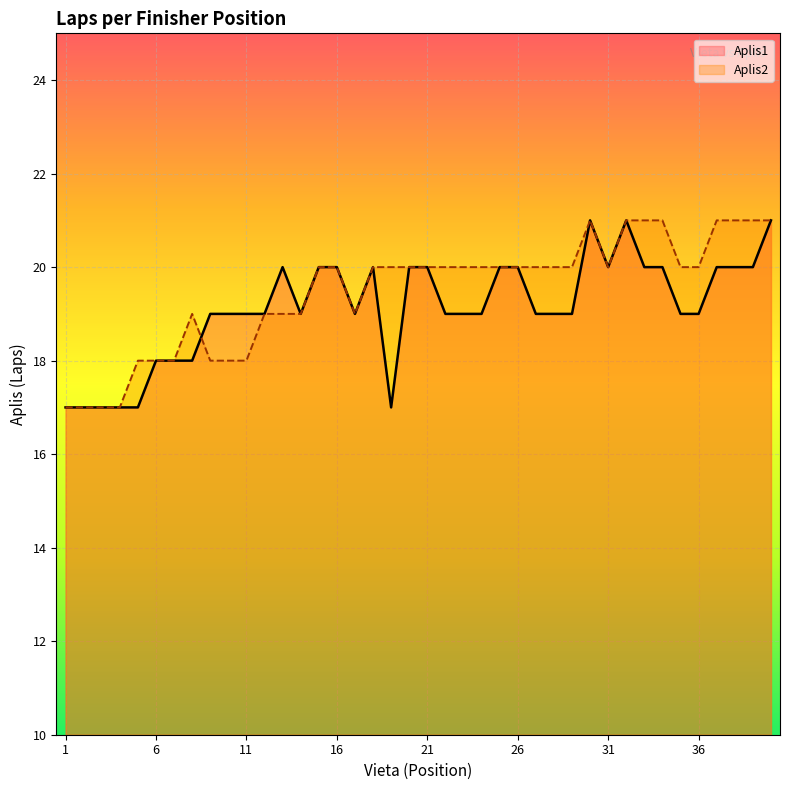

What is the value of the Aplis1 point at the 27th from the left?

19